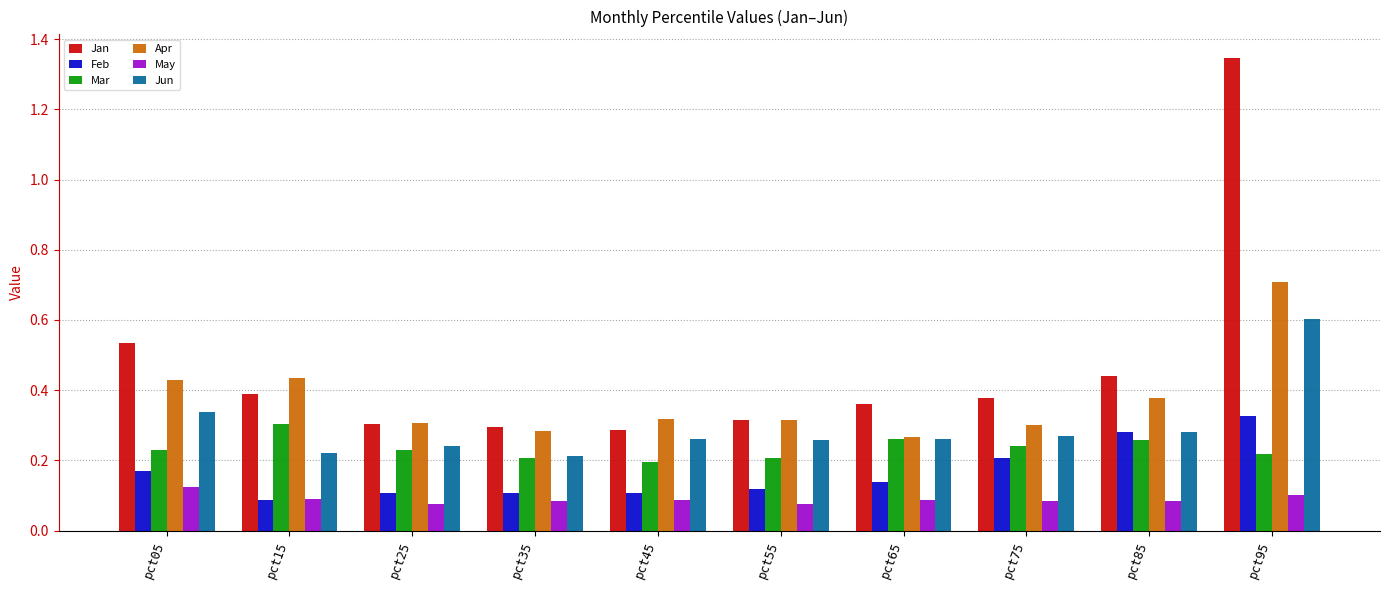

Which series has the widest spread of values?

Jan